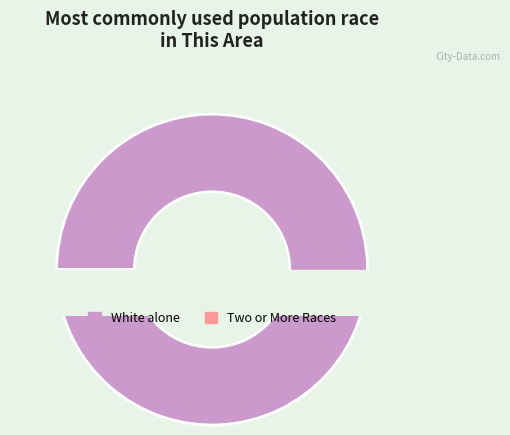

Which slice represents more than half of the pie?

White alone